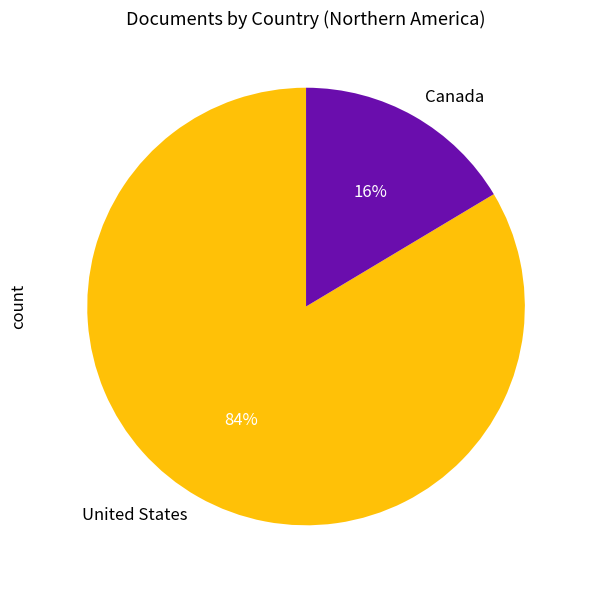

Approximately how many times larger is the value at Canada compared to United States?

0.2